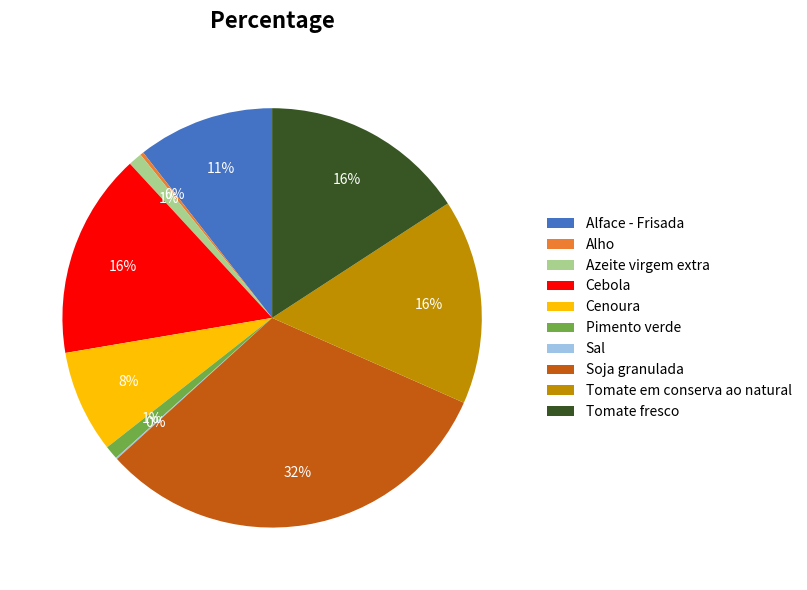

Is there a majority slice in this chart?

No